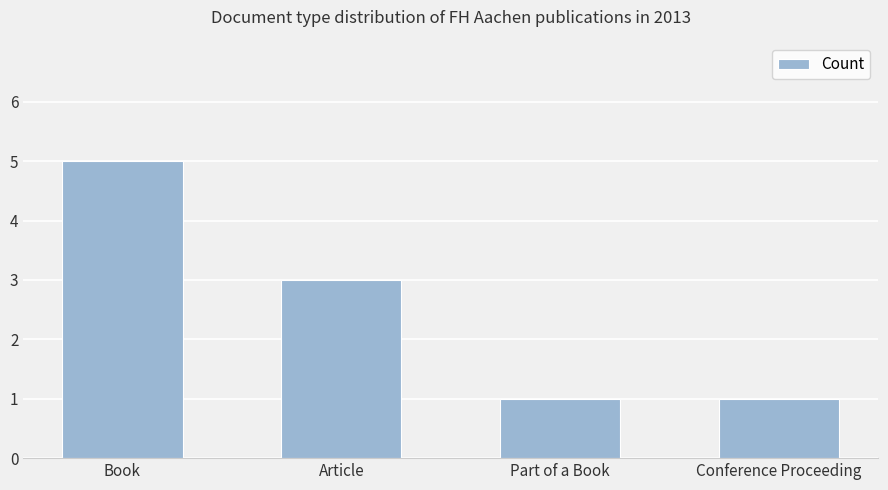

The value at Book is 3. True or false?

False